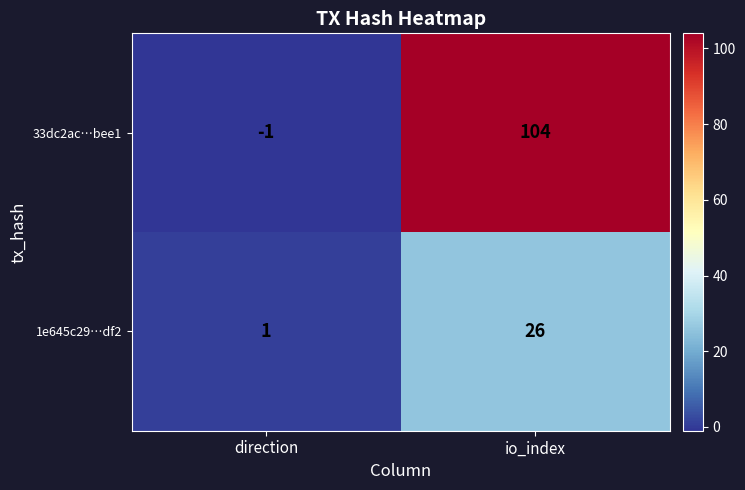

True or false: 33dc2ac…bee1 has a value of 143 at io_index.

False